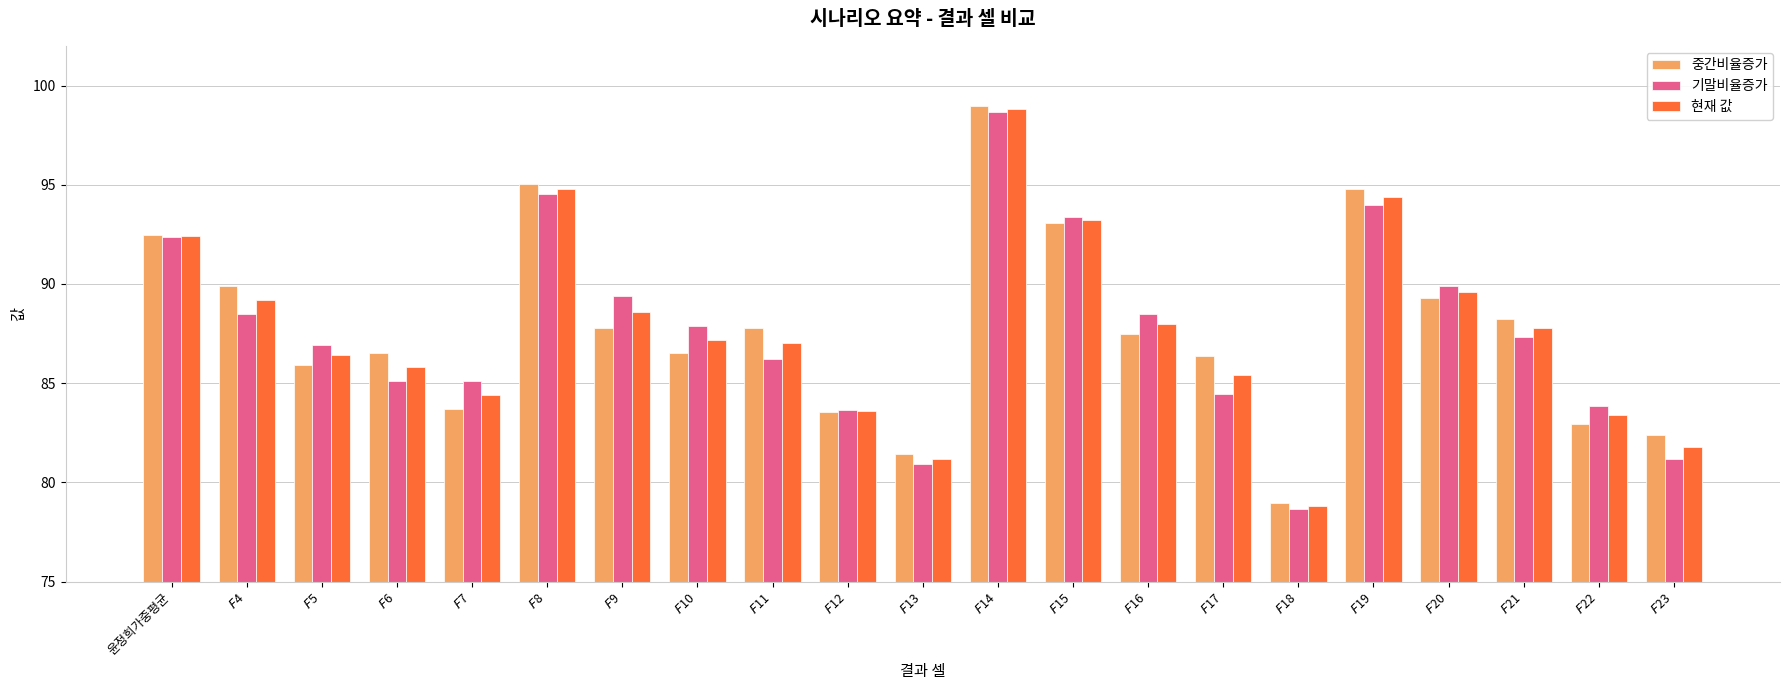

True or false: 중간비율증가 has a value of 94.8 at $F$19.

True